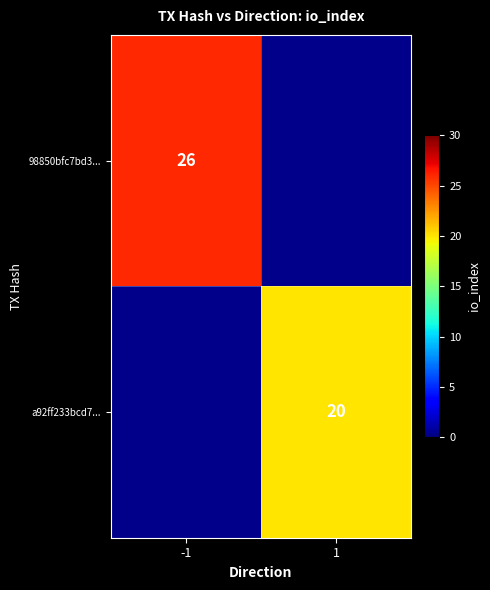

The value of a92ff233bcd7... at 1 is 10. True or false?

False